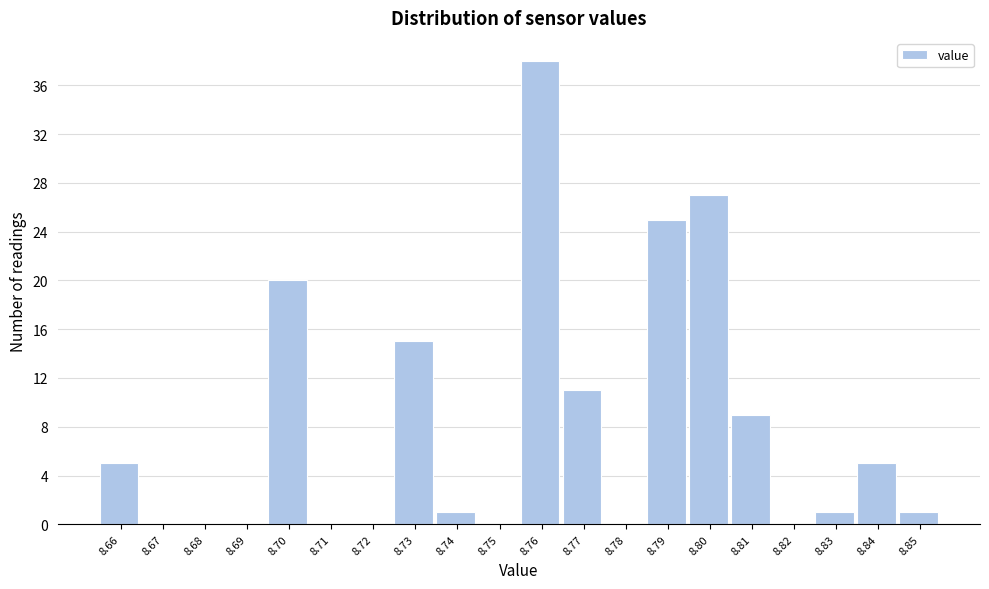

Reading right to left, extract all data points from this chart.

8.85=1	8.84=5	8.83=1	8.82=0	8.81=9	8.80=27	8.79=25	8.78=0	8.77=11	8.76=38	8.75=0	8.74=1	8.73=15	8.72=0	8.71=0	8.70=20	8.69=0	8.68=0	8.67=0	8.66=5